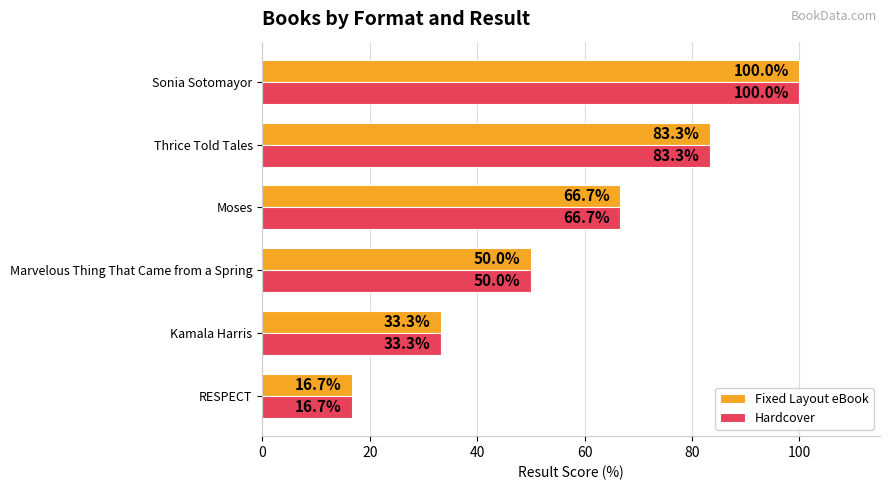

What value does the Fixed Layout eBook series have at Sonia Sotomayor?

100.0